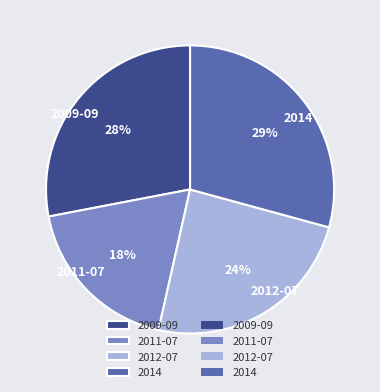

To the nearest percent, what is the difference between the largest and smallest slice percentages?

11%